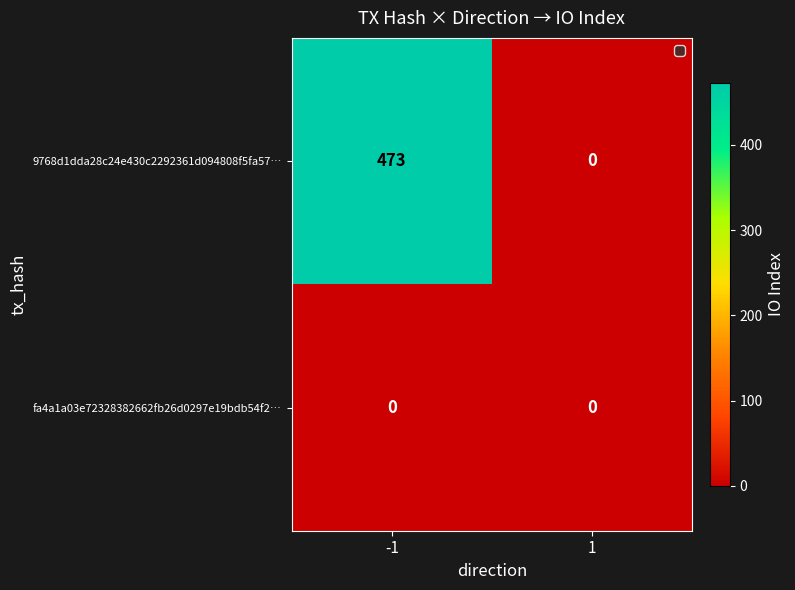

True or false: 9768d1dda28c24e430c2292361d094808f5fa57… has a value of 0 at 1.

True